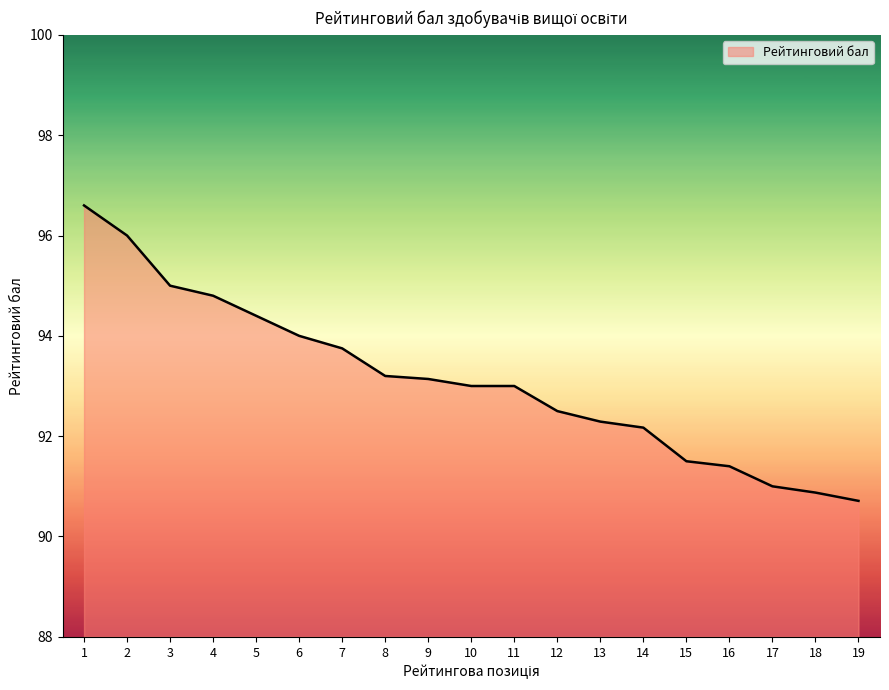

The chart shows a value of 20.3 at 4. True or false?

False